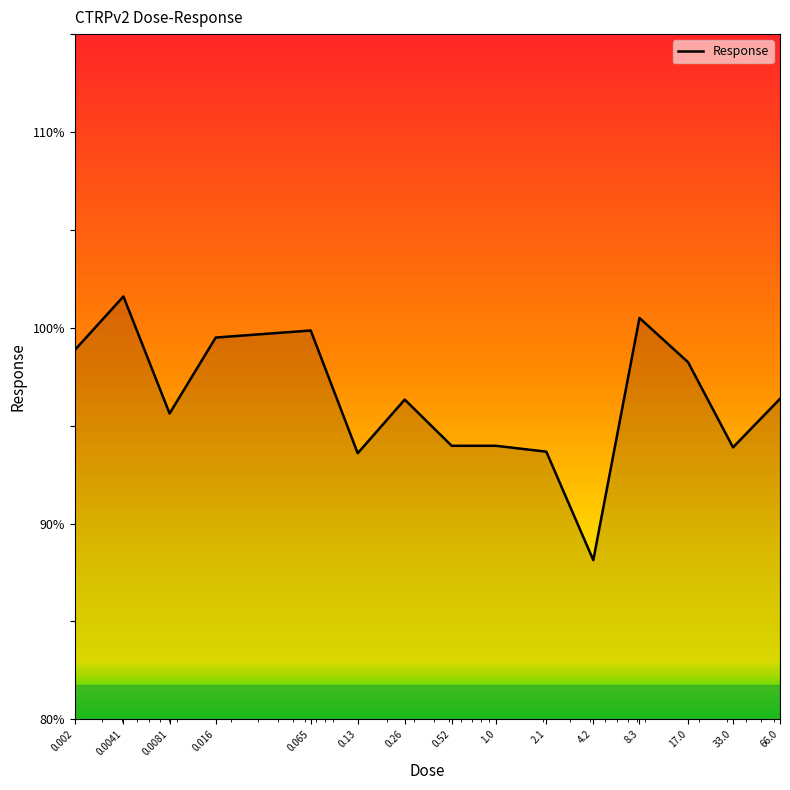

What is the difference between the maximum and minimum values?

13.5